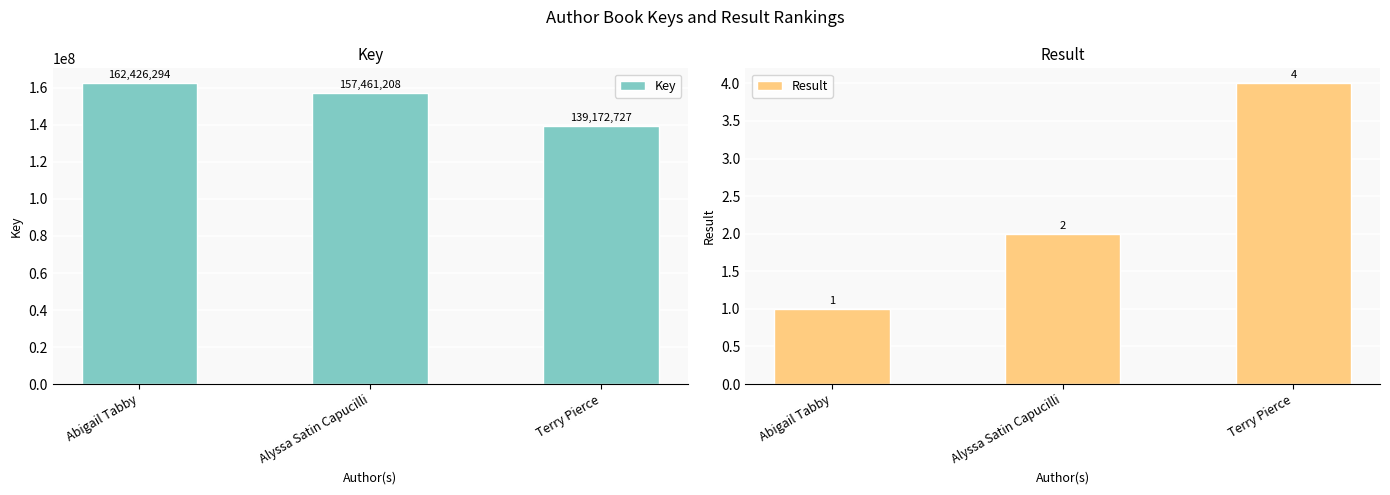

At which label is Result closest to 2?

Alyssa Satin Capucilli